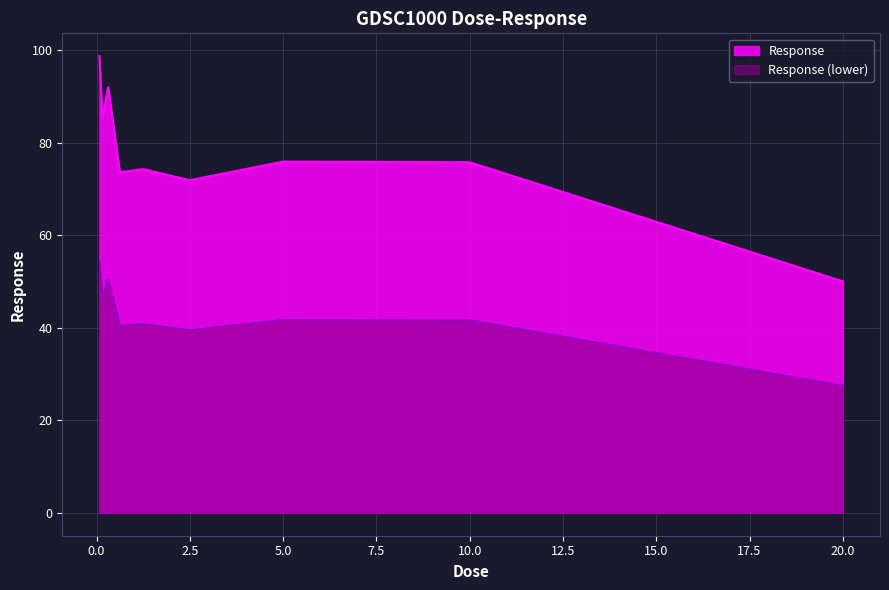

What is the change in value from 1.25 to 10.0?

+0.8